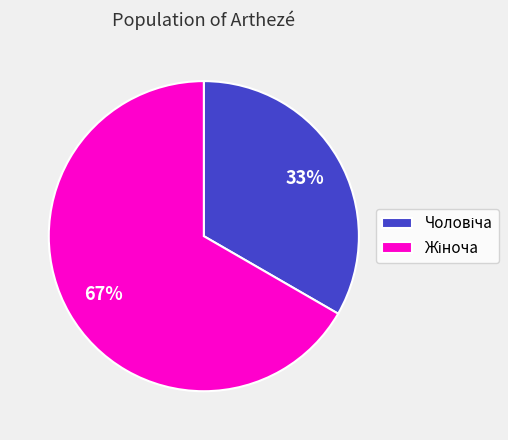

To the nearest percent, what is the average slice percentage?

50%